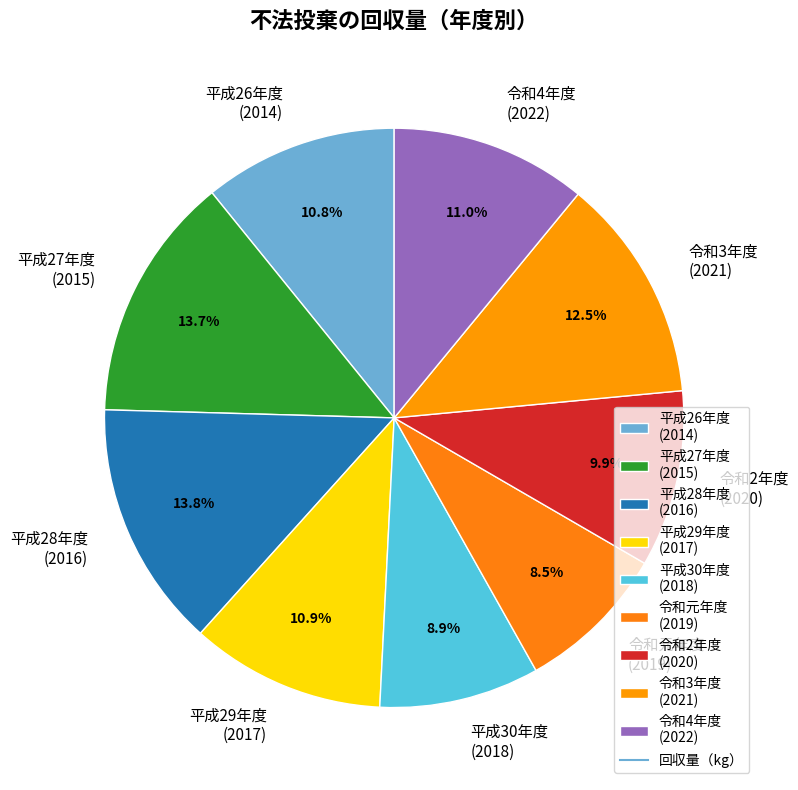

What percentage is NOT represented by 令和3年度 (2021)?

87.5%